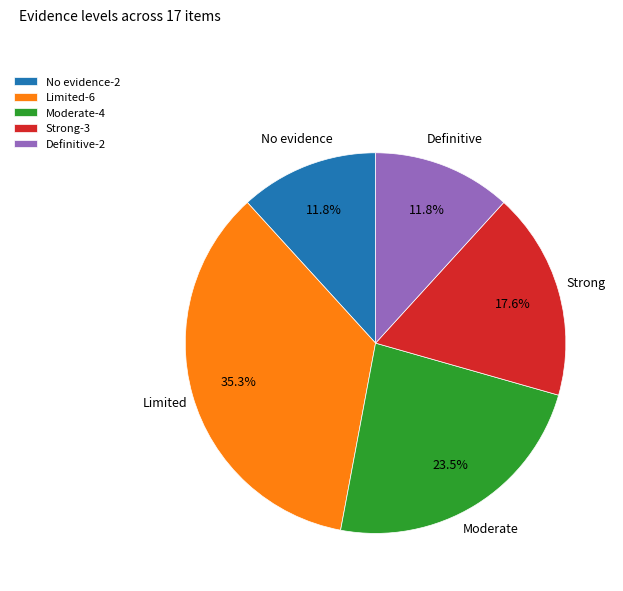

To the nearest percent, what is the difference between the Limited and No evidence slice percentages?

24%